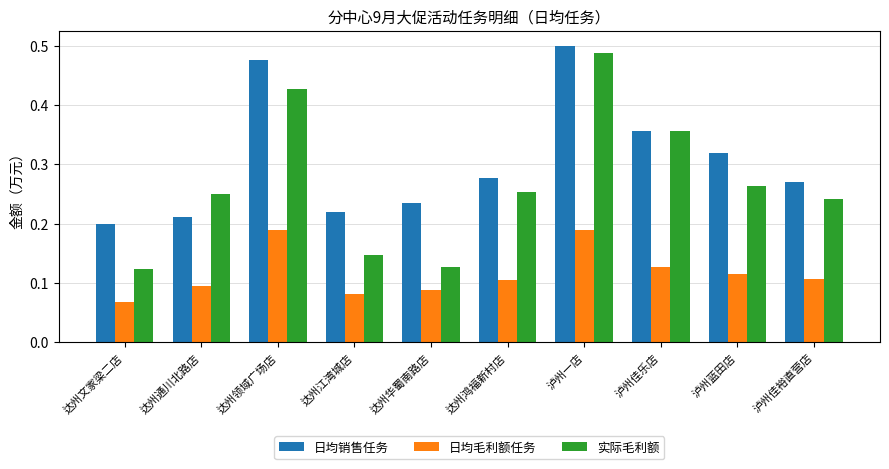

What is the total value across all series at 泸州蓝田店?

0.7